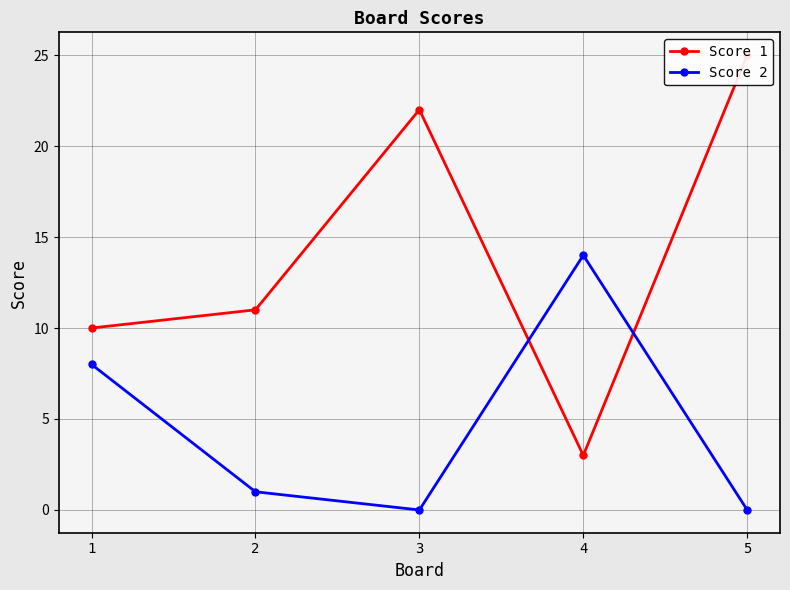

Reading right to left, list all the values displayed in this chart.

Score 1: 25	3	22	11	10
Score 2: 0	14	0	1	8